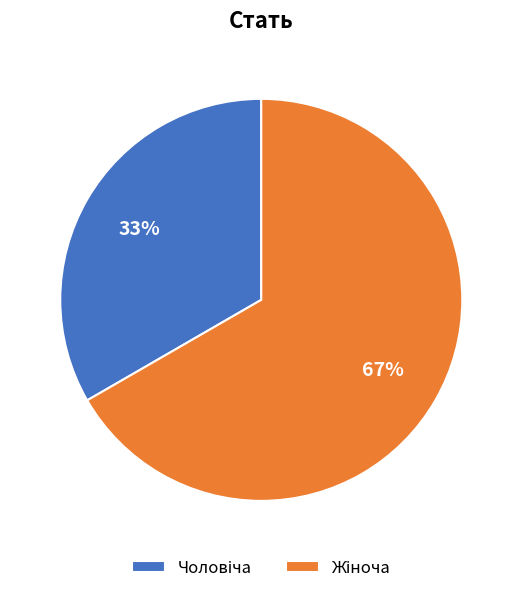

Does any single category account for the majority?

Yes